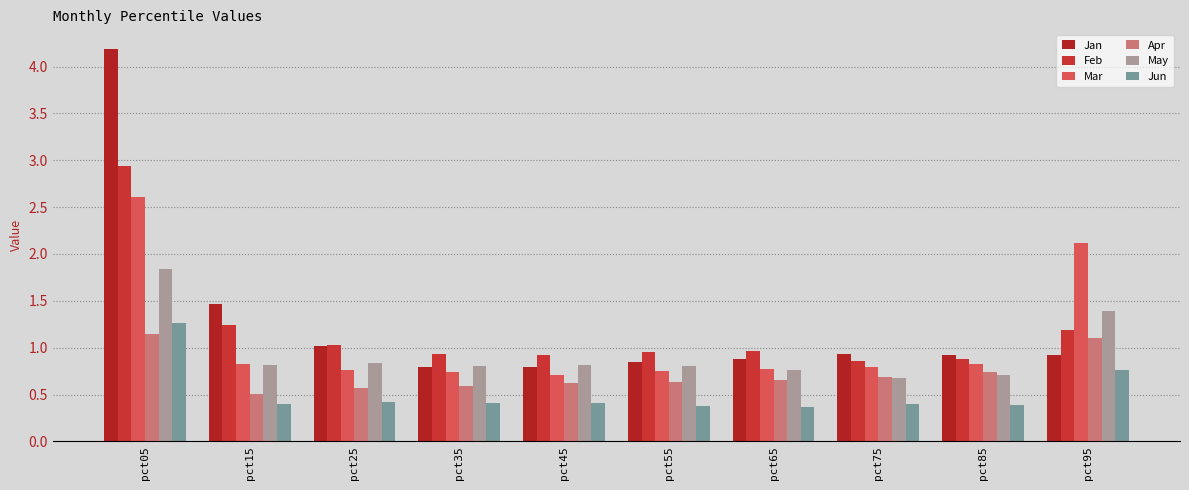

At which label does Jan reach its peak?

pct05